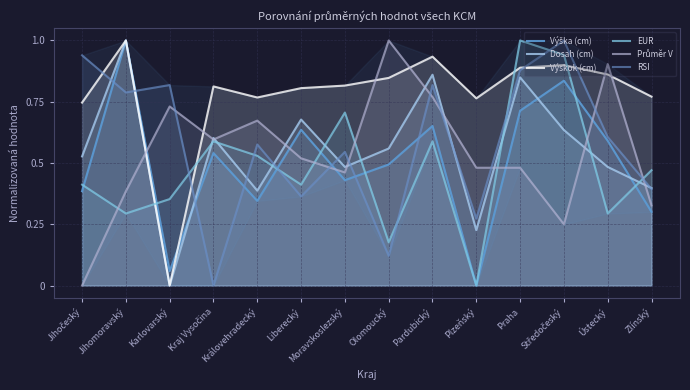

True or false: RSI has a value of 0.2 at Moravskoslezský.

False